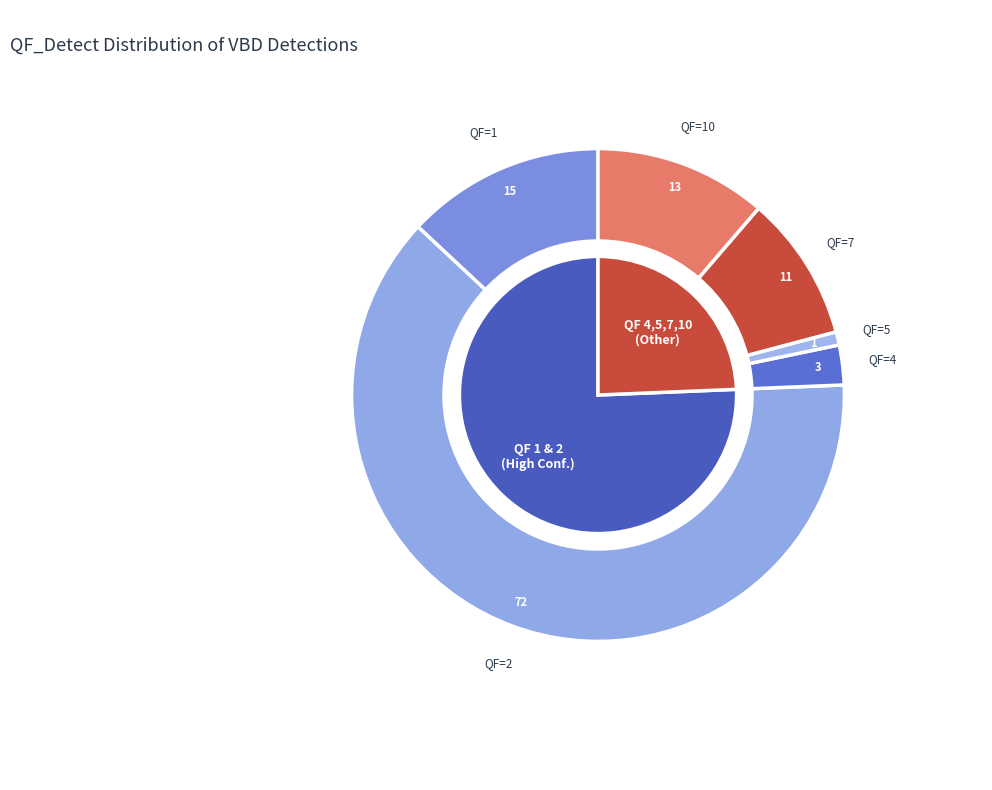

What percentage is the QF_4 slice, to the nearest percent?

3%